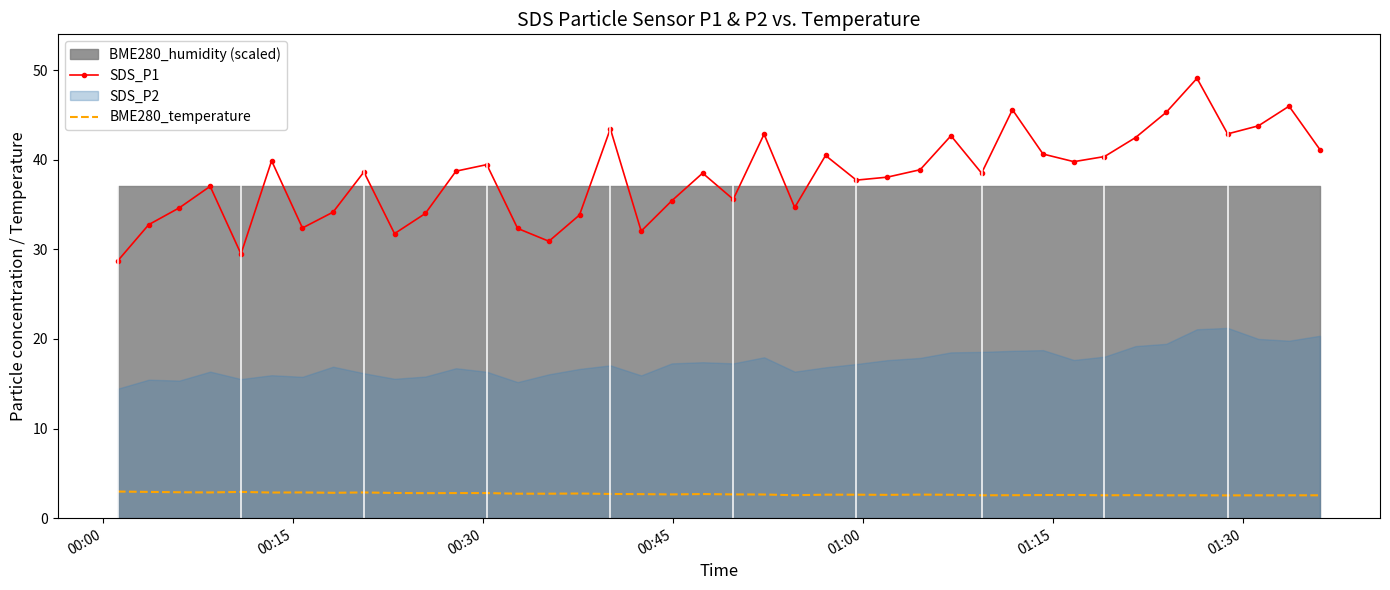

True or false: SDS_P1 and BME280_temperature cross at least once.

False